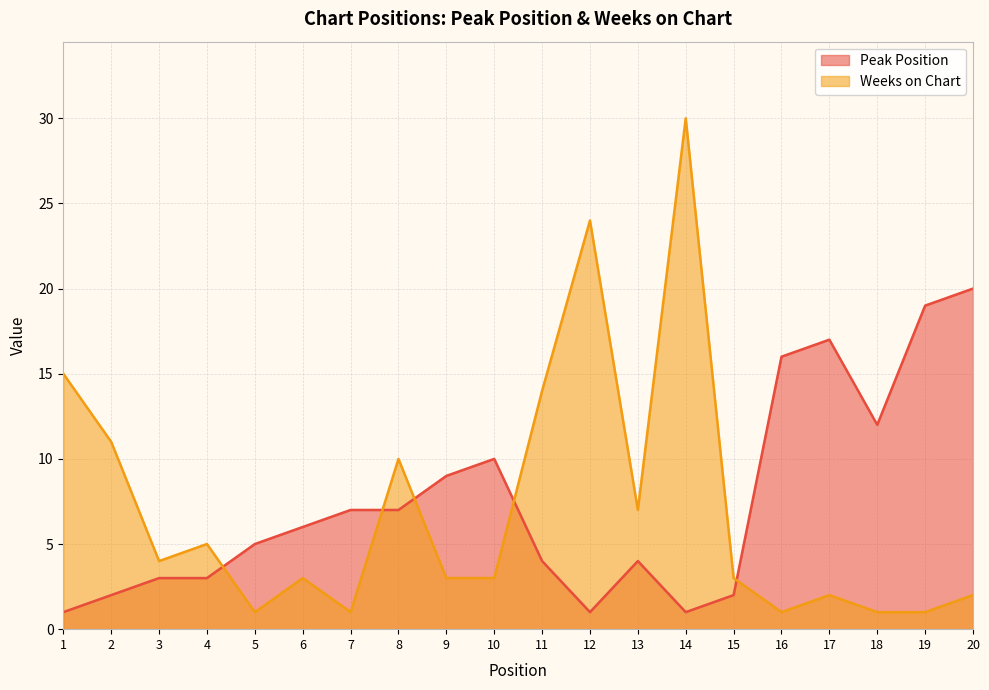

What is the difference between the maximum and minimum values in the Weeks on Chart series?

29